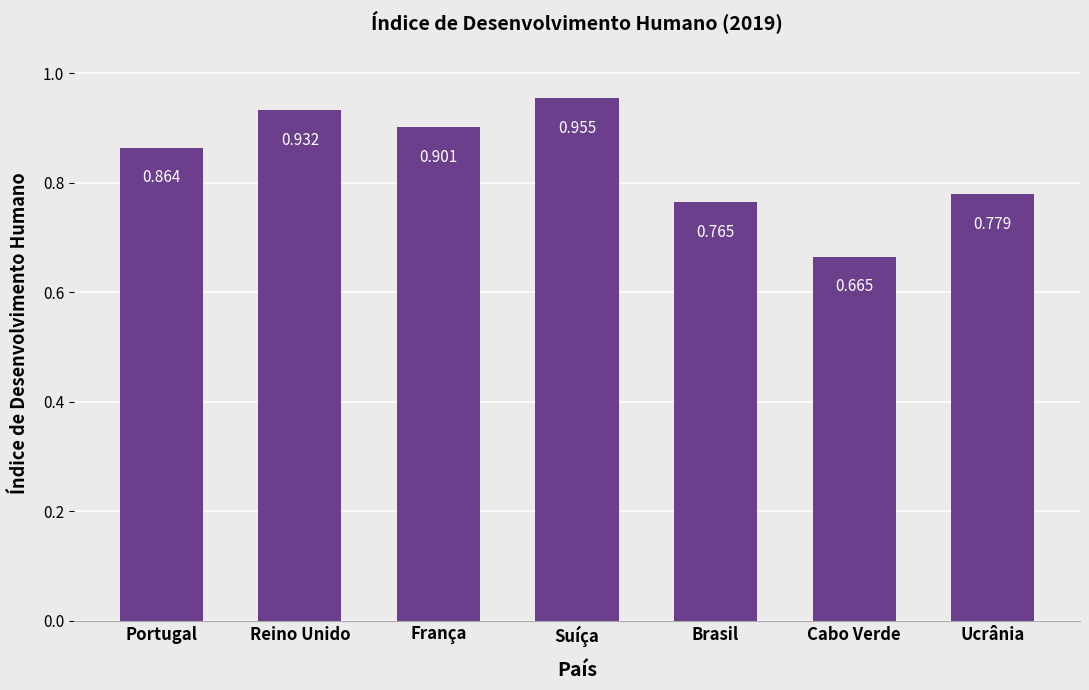

The chart shows a value of 1.2 at Brasil. True or false?

False